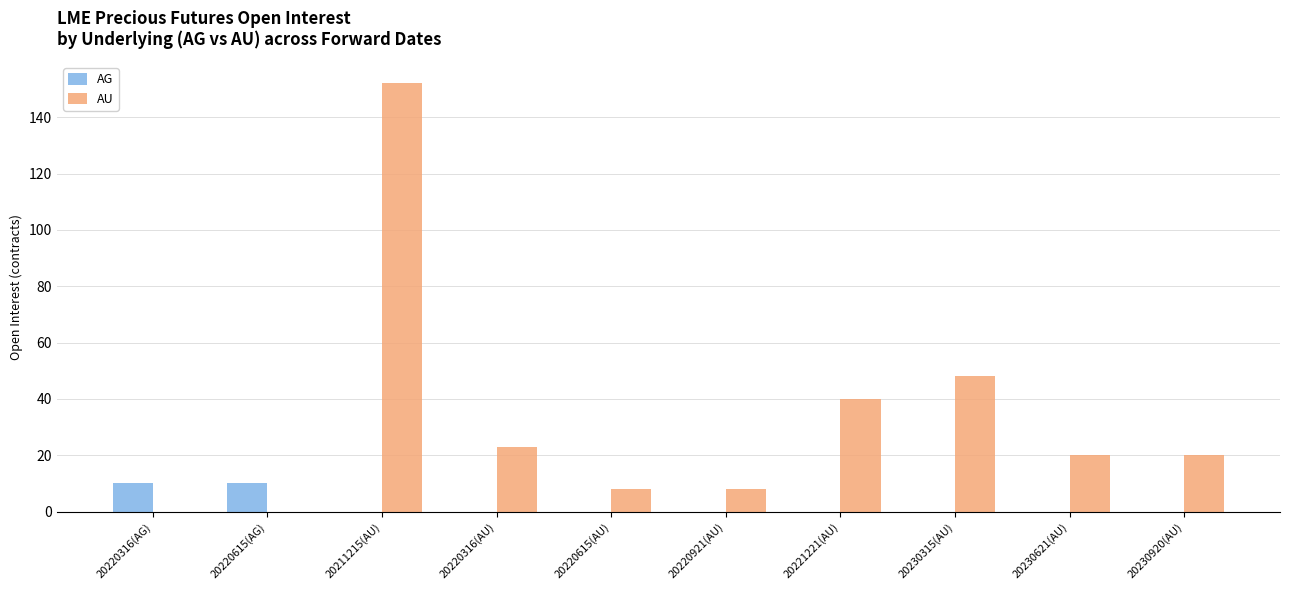

The AG series shows 10 at 20220316(AG). True or false?

True